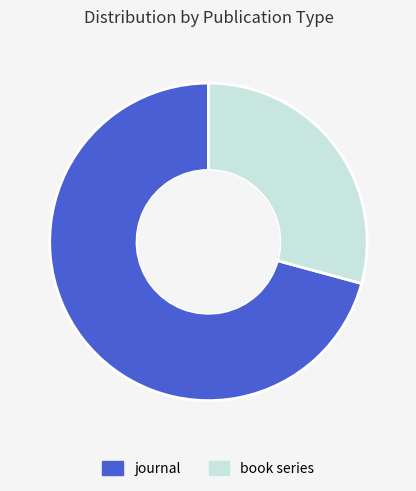

Is it true that journal is 71% of the pie?

True